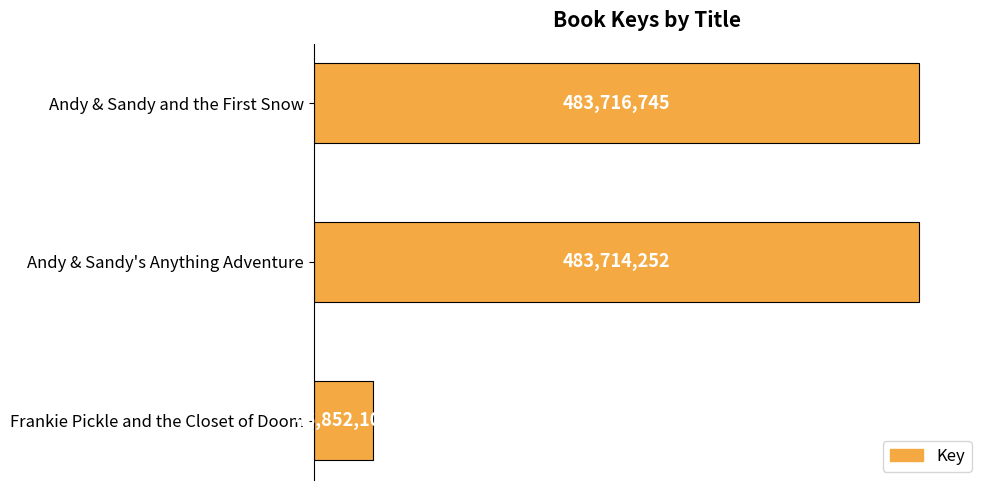

What is the sum of all values?

1014283098